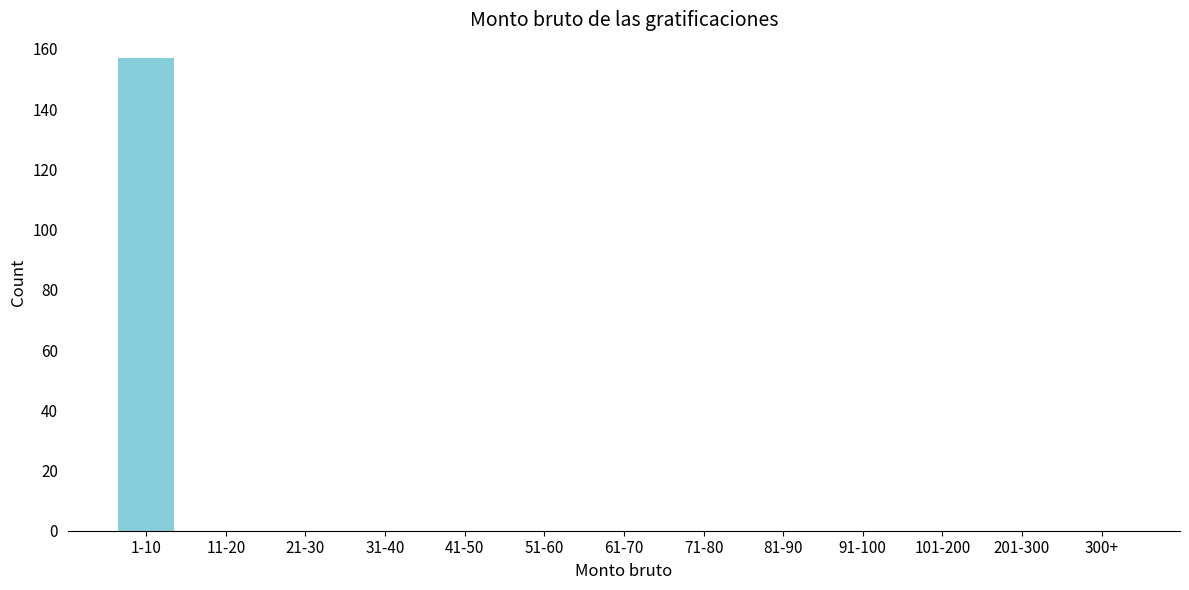

Reading left to right, what are all the values shown in this chart?

1-10=157	11-20=0	21-30=0	31-40=0	41-50=0	51-60=0	61-70=0	71-80=0	81-90=0	91-100=0	101-200=0	201-300=0	300+=0